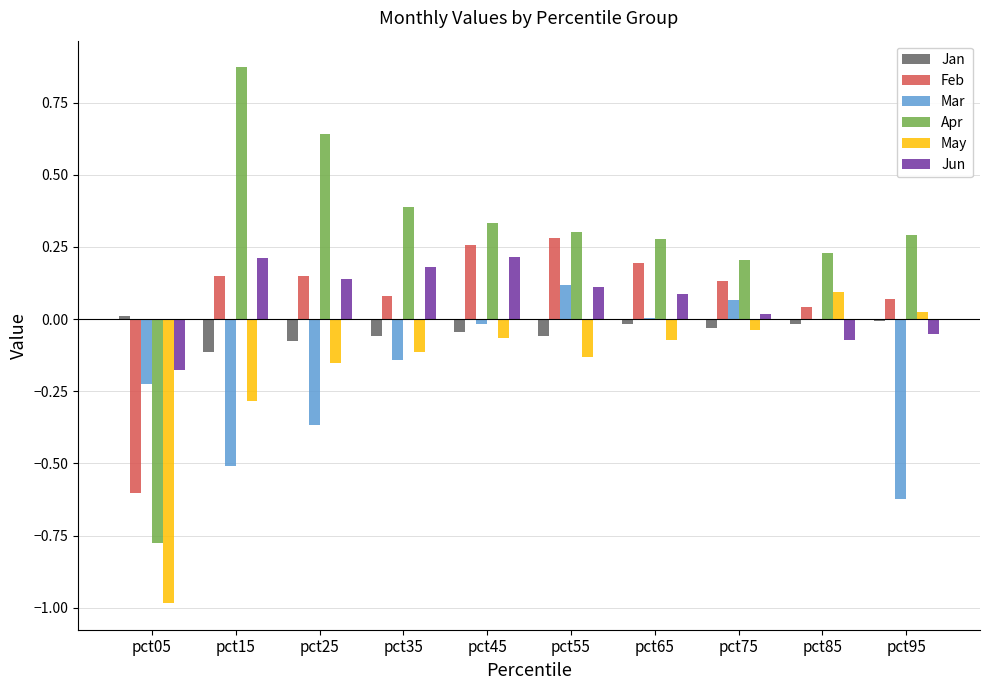

What are all the series names shown in the legend?

Jan, Feb, Mar, Apr, May, Jun